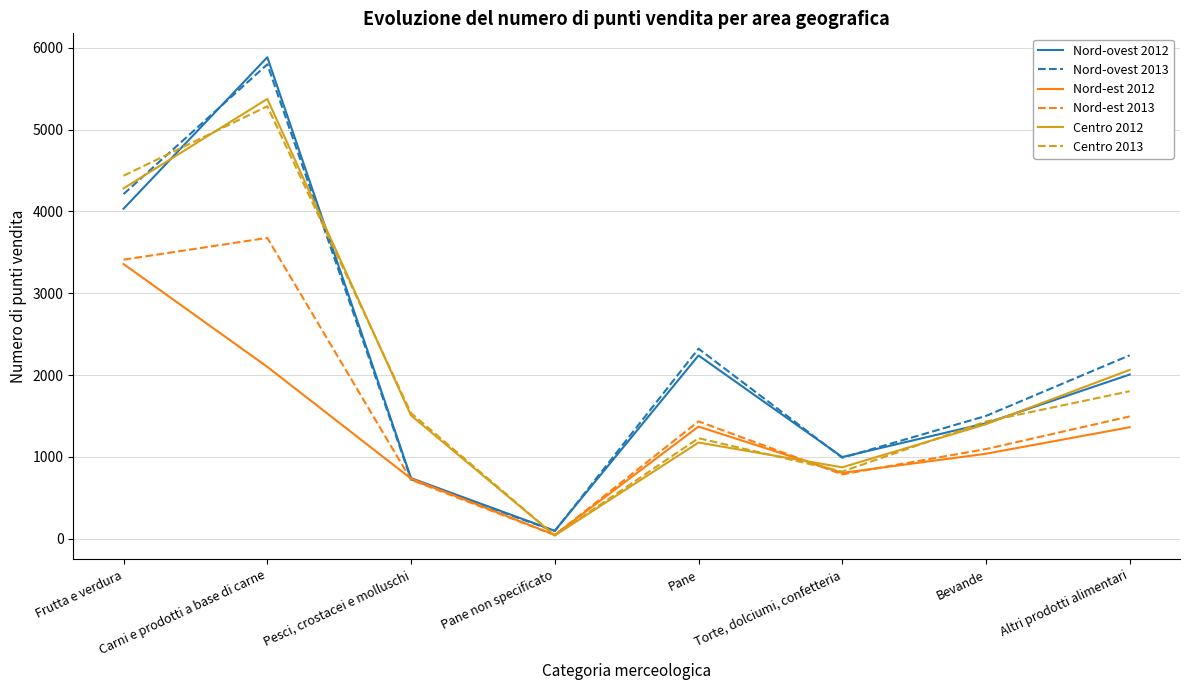

Between Frutta e verdura and Carni e prodotti a base di carne, which series saw the biggest shift?

Nord-ovest 2012